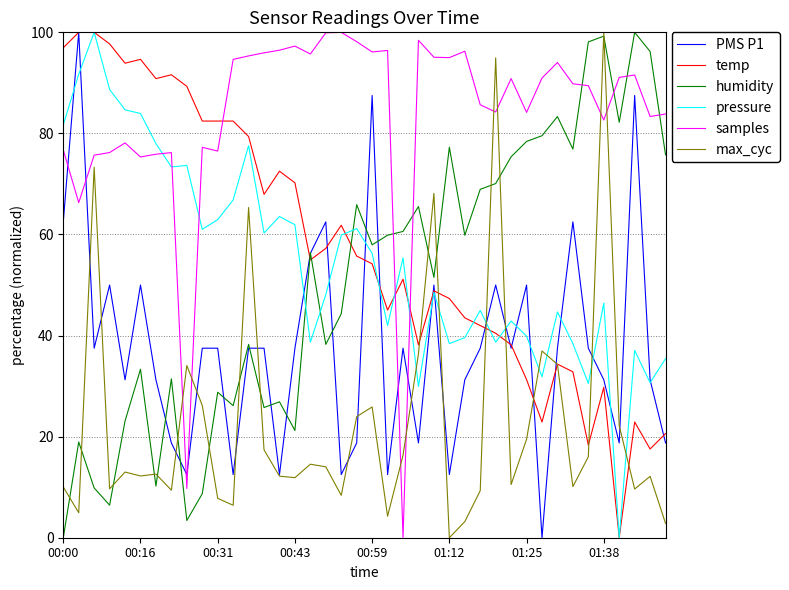

How many intersections are there between PMS P1 and samples?

6